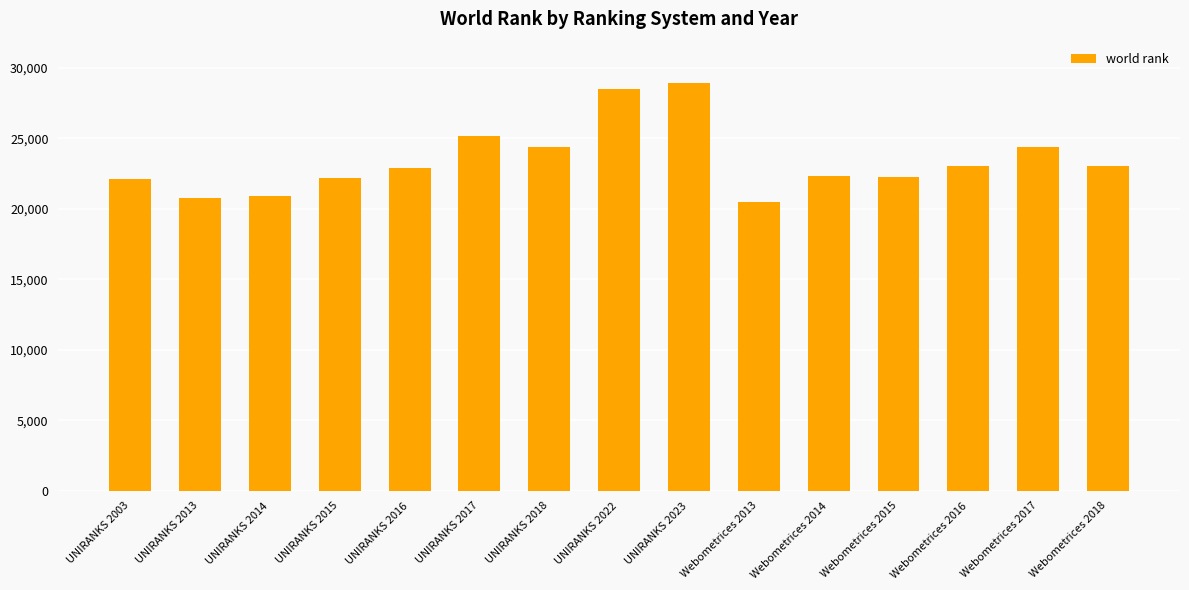

What is the ratio of the value at Webometrices 2014 to the value at UNIRANKS 2003?

1.0